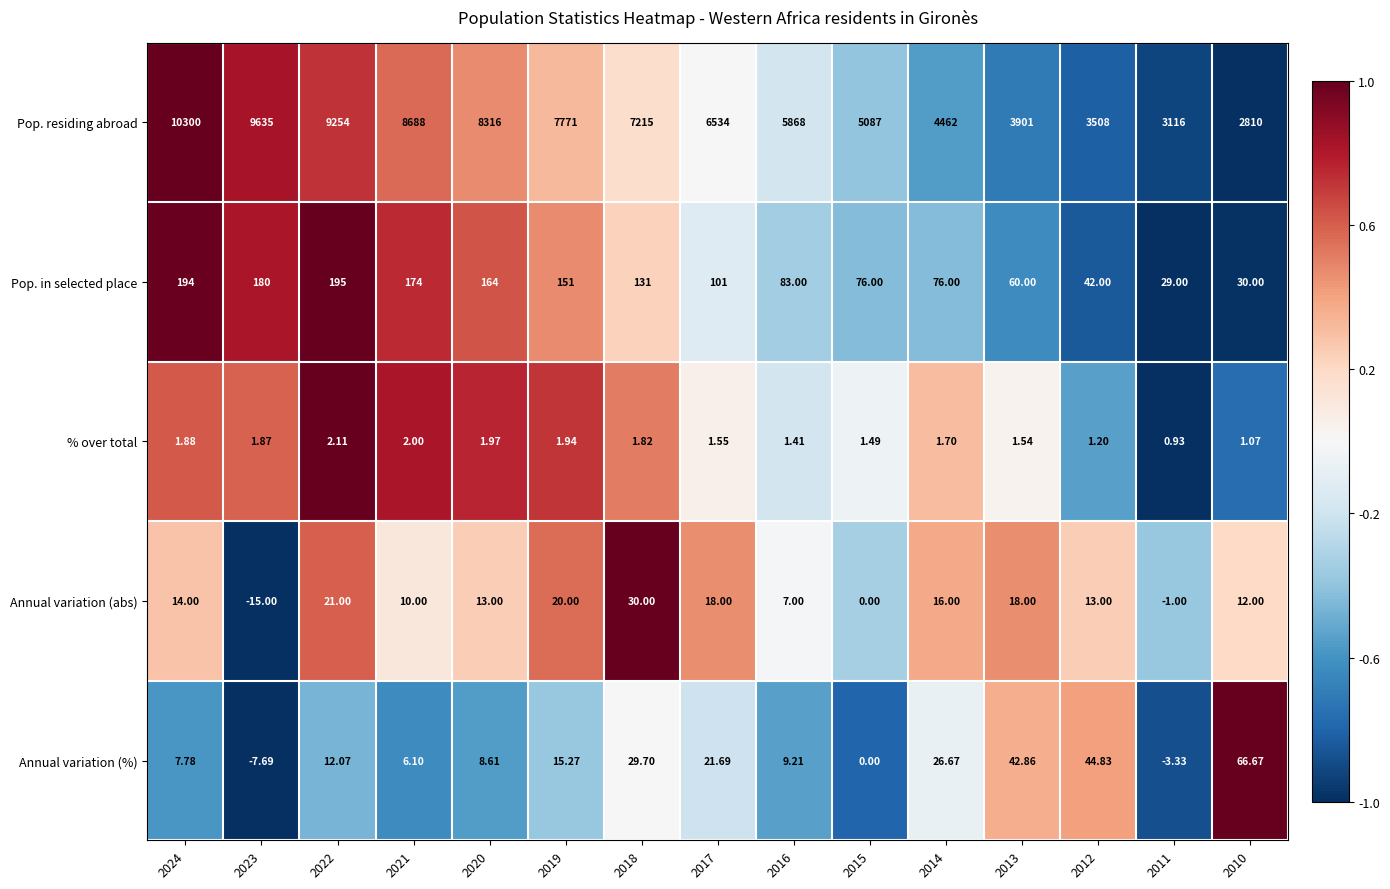

Which series has the largest total across all categories?

Pop. residing abroad